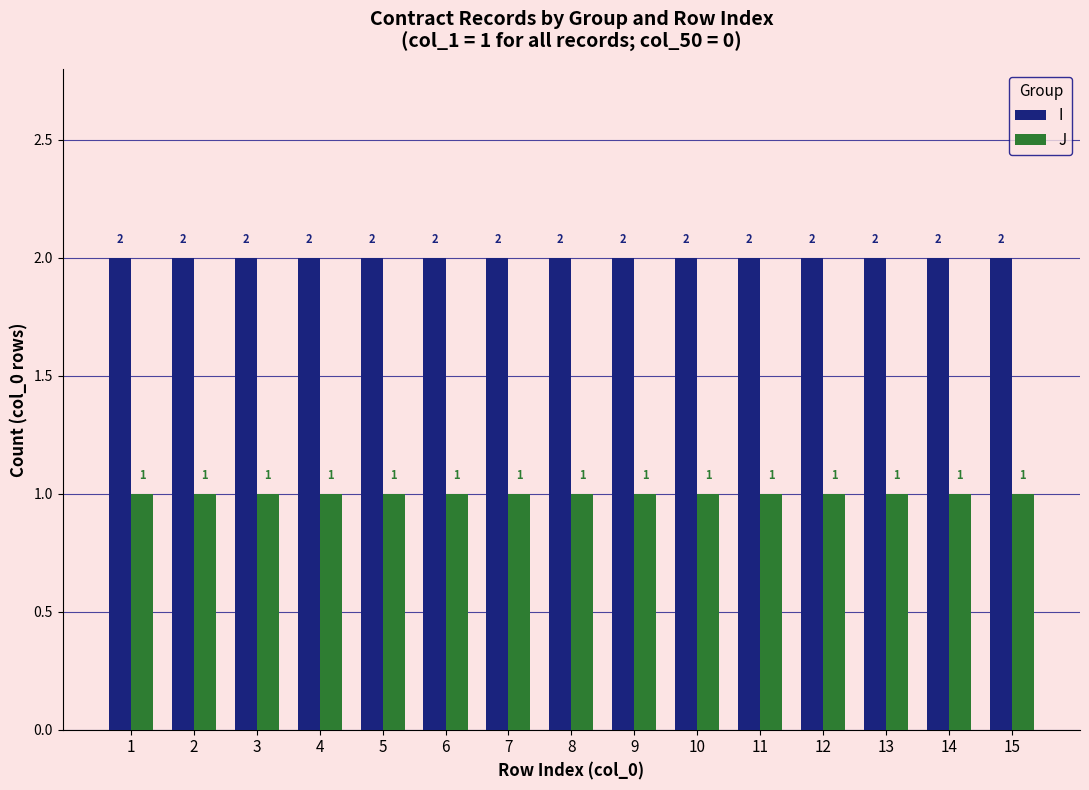

What are all the series names shown in the legend?

I, J